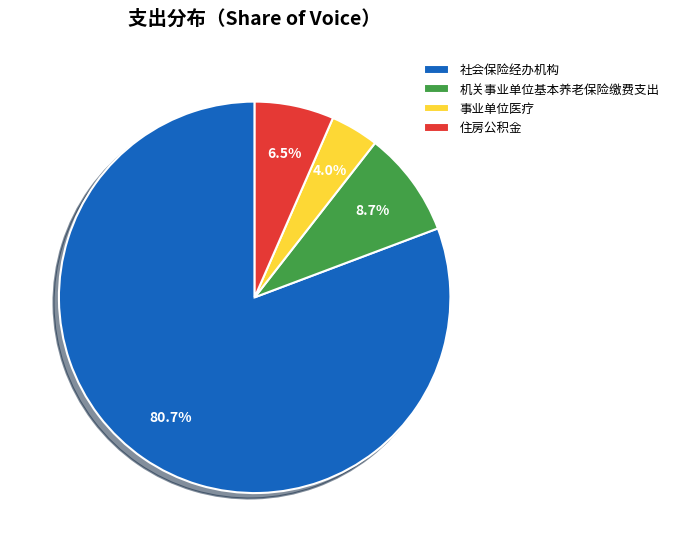

Combined, do 社会保险经办机构 and 事业单位医疗 account for over 50%?

Yes